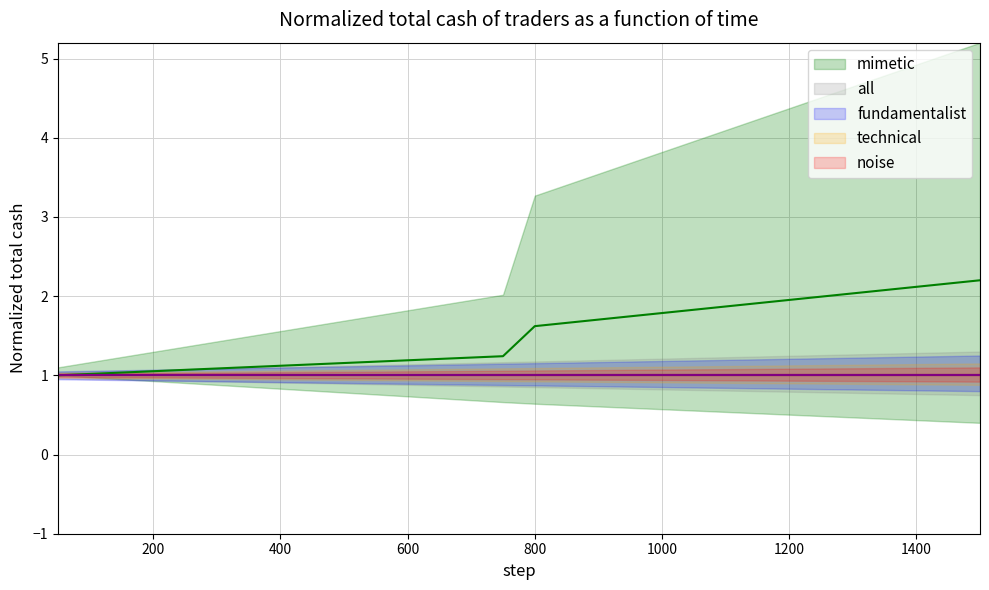

Reading left to right, what are all the values shown in this chart?

fundamentalist: 1.0	1.0	1.0	1.0	1.0	1.0	1.0	1.0	1.0	1.0	1.0	1.0	1.0	1.0	1.0	1.0	1.0	1.0	1.0	1.0	1.0	1.0	1.0	1.0	1.0	1.0	1.0	1.0	1.0	1.0
technical: 1.0	1.0	1.0	1.0	1.0	1.0	1.0	1.0	1.0	1.0	1.0	1.0	1.0	1.0	1.0	1.0	1.0	1.0	1.0	1.0	1.0	1.0	1.0	1.0	1.0	1.0	1.0	1.0	1.0	1.0
mimetic: 1.0	1.0	1.0	1.1	1.1	1.1	1.1	1.1	1.1	1.2	1.2	1.2	1.2	1.2	1.2	1.6	1.7	1.7	1.7	1.8	1.8	1.9	1.9	2.0	2.0	2.0	2.1	2.1	2.2	2.2
noise: 1.0	1.0	1.0	1.0	1.0	1.0	1.0	1.0	1.0	1.0	1.0	1.0	1.0	1.0	1.0	1.0	1.0	1.0	1.0	1.0	1.0	1.0	1.0	1.0	1.0	1.0	1.0	1.0	1.0	1.0
all: 1.0	1.0	1.0	1.0	1.0	1.0	1.0	1.0	1.0	1.0	1.0	1.0	1.0	1.0	1.0	1.0	1.0	1.0	1.0	1.0	1.0	1.0	1.0	1.0	1.0	1.0	1.0	1.0	1.0	1.0